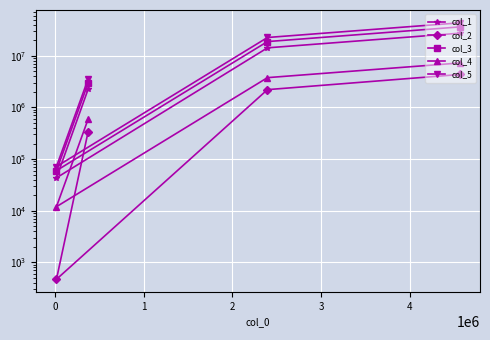

What is the label of the 4th point from the left?

2